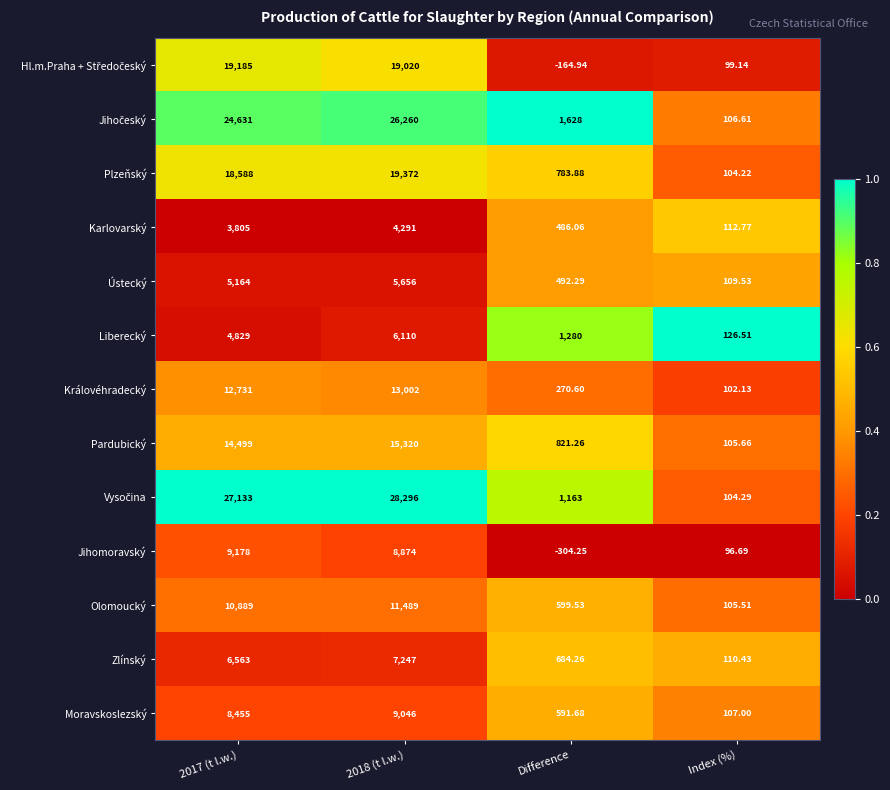

How many distinct data groups are displayed?

13